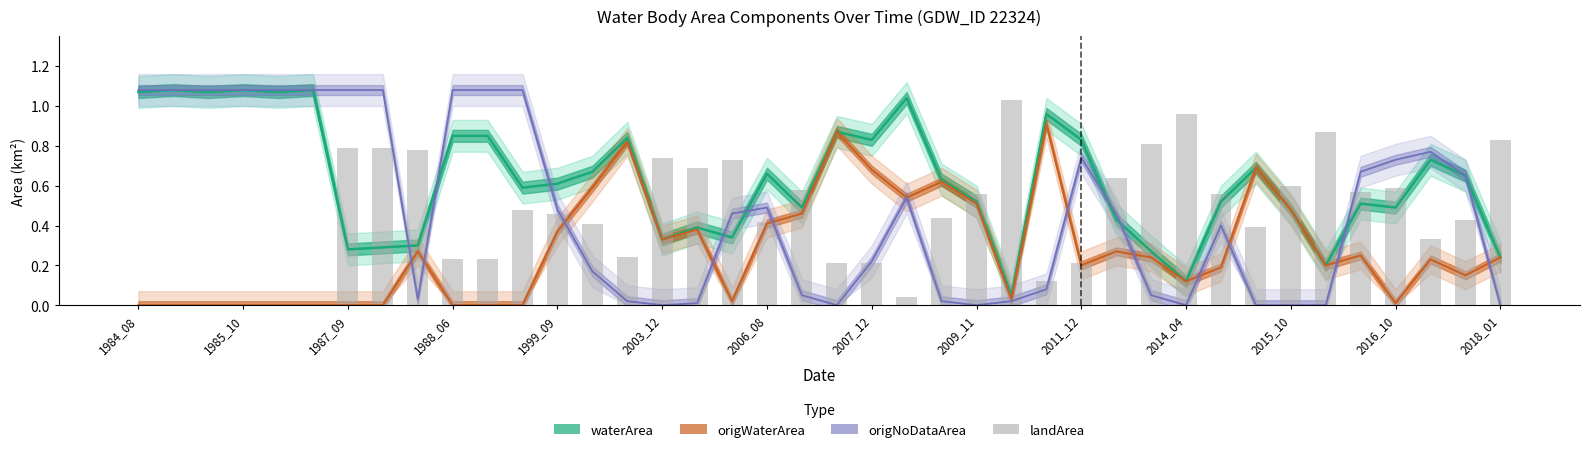

What is the sum of all values?

18.0